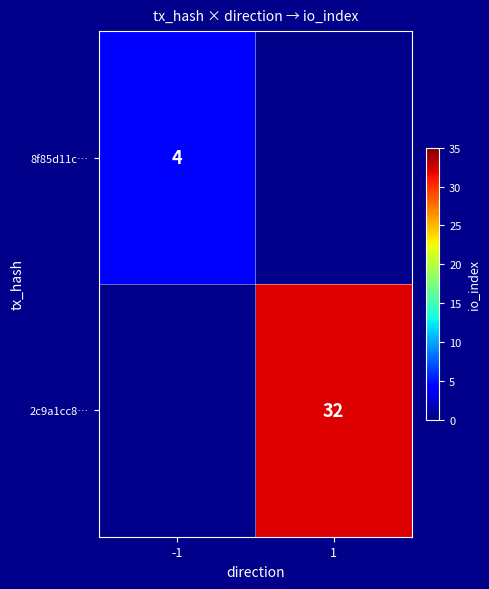

The value of 2c9a1cc8… at 1 is 32. True or false?

True